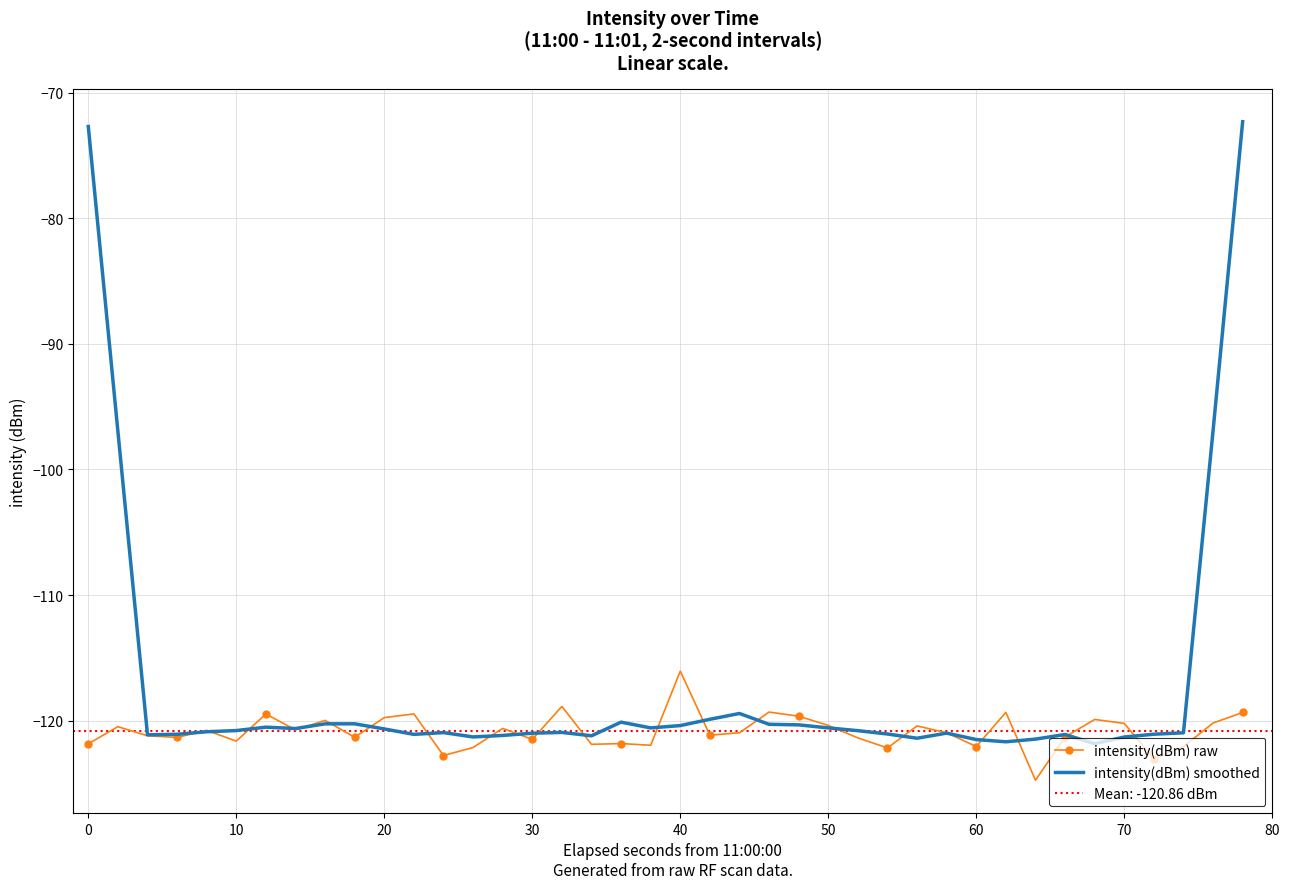

How many intersections are there between intensity(dBm) raw and intensity(dBm) smoothed?

22